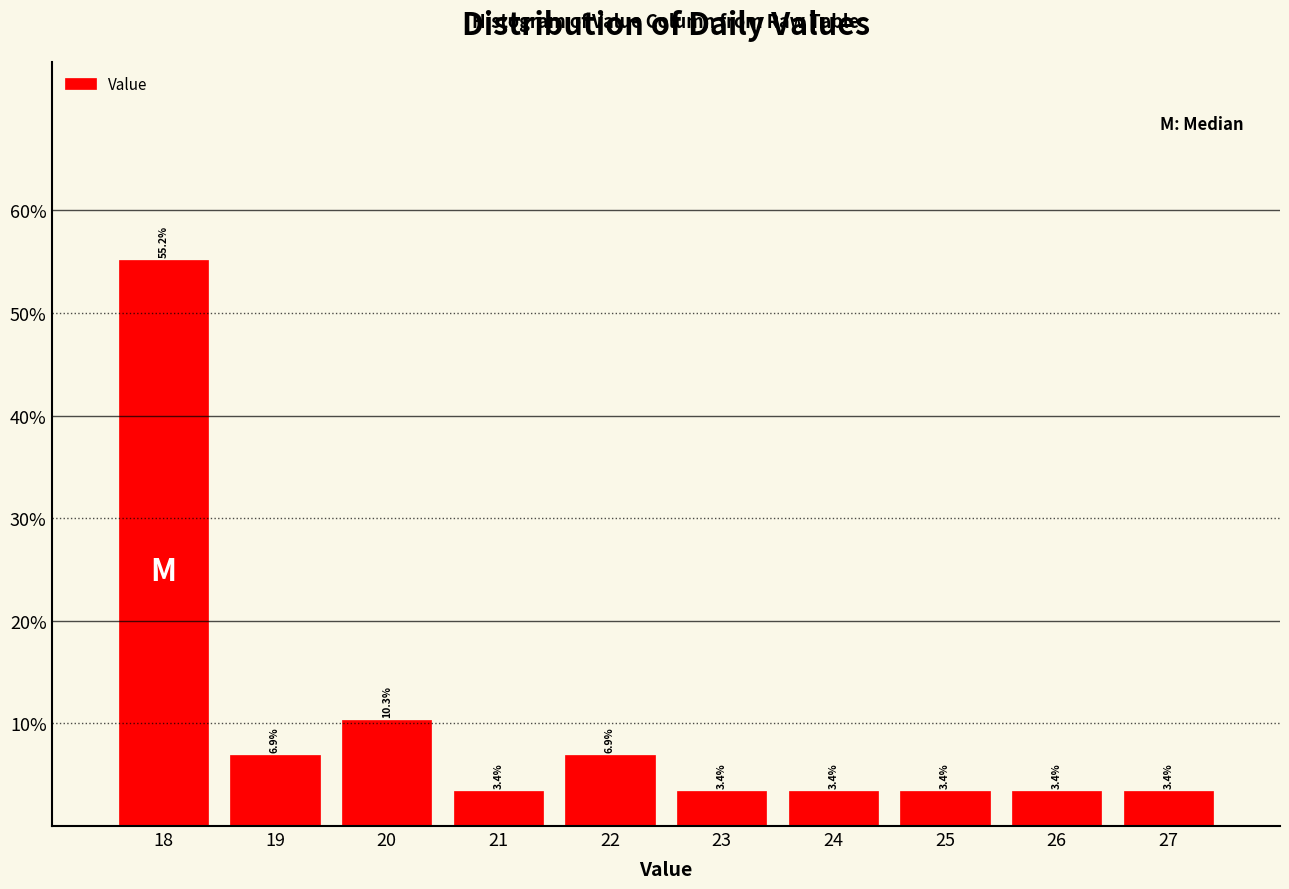

Which range on the x-axis has the tallest bar?

17.5 to 18.5